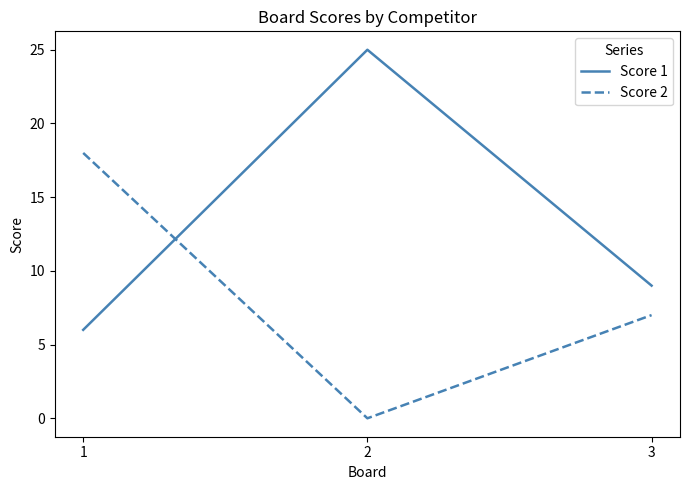

How many values in Score 2 are above zero?

2